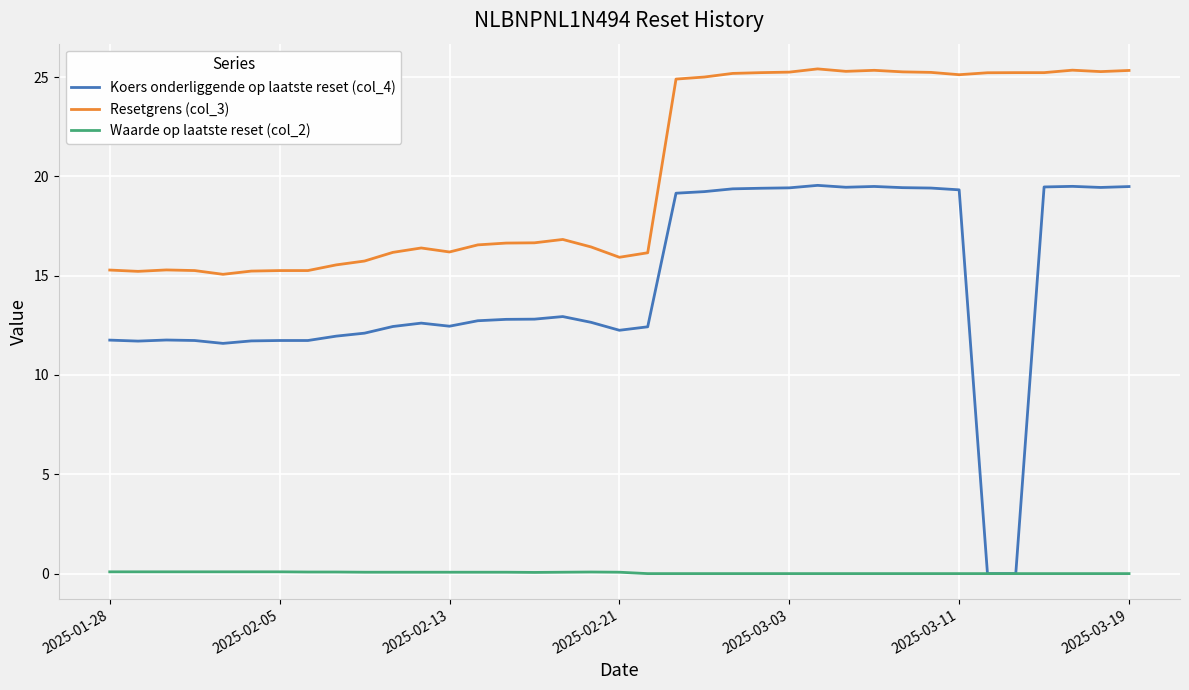

Which series has the largest range (max minus min)?

Koers onderliggende op laatste reset (col_4)